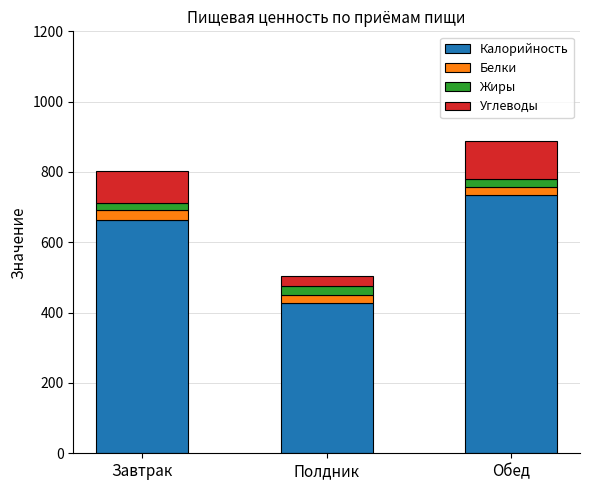

Which category has the lowest value in the Калорийность series?

Полдник